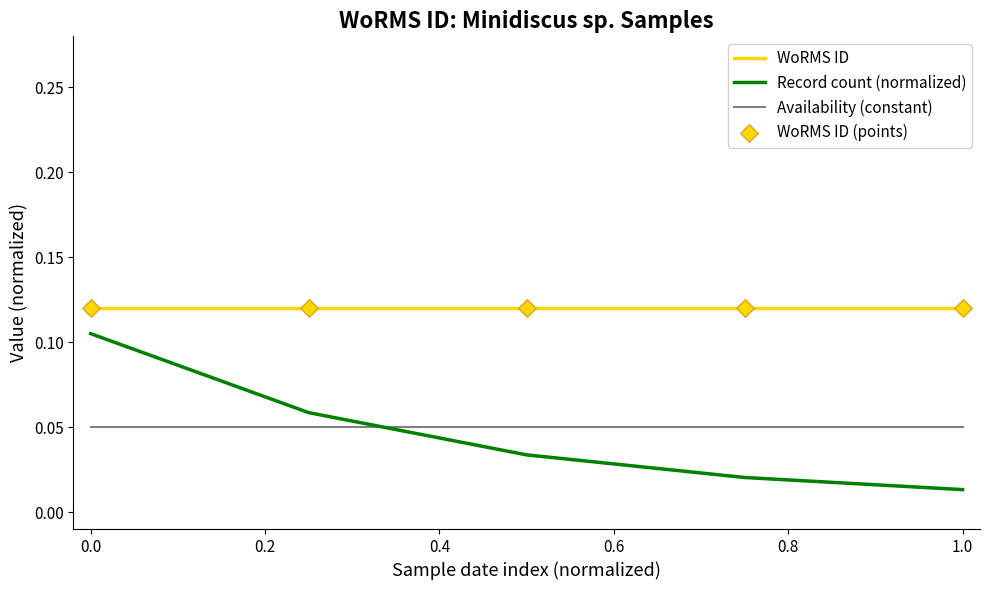

Which series has the widest spread of values?

Record count (normalized)